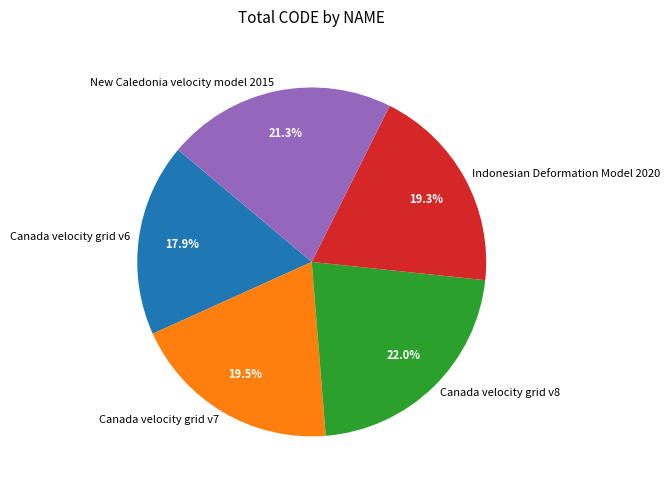

Does Canada velocity grid v8 account for over 50% of the chart?

No